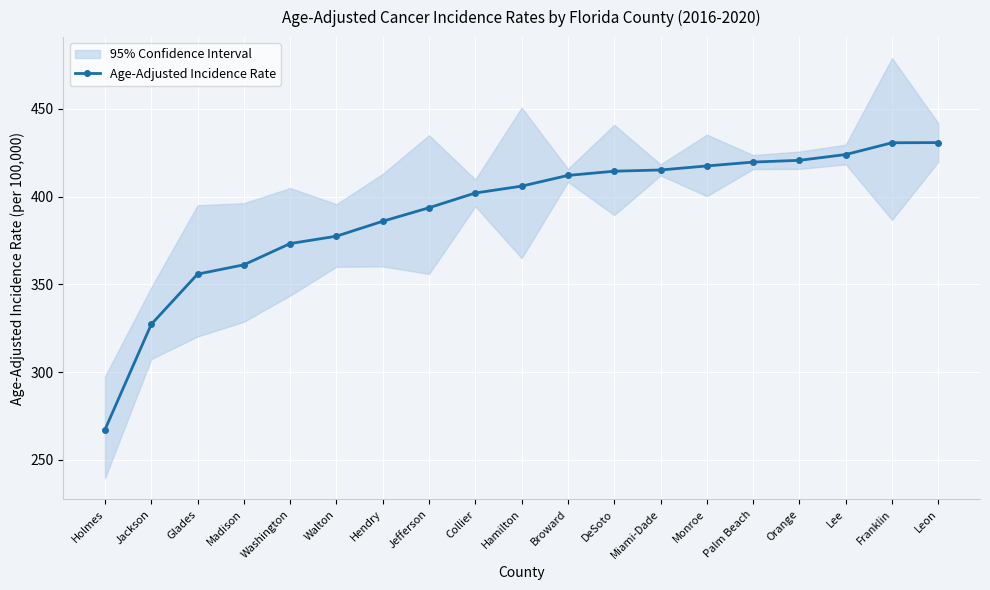

Which label corresponds to the largest value in the chart?

Leon